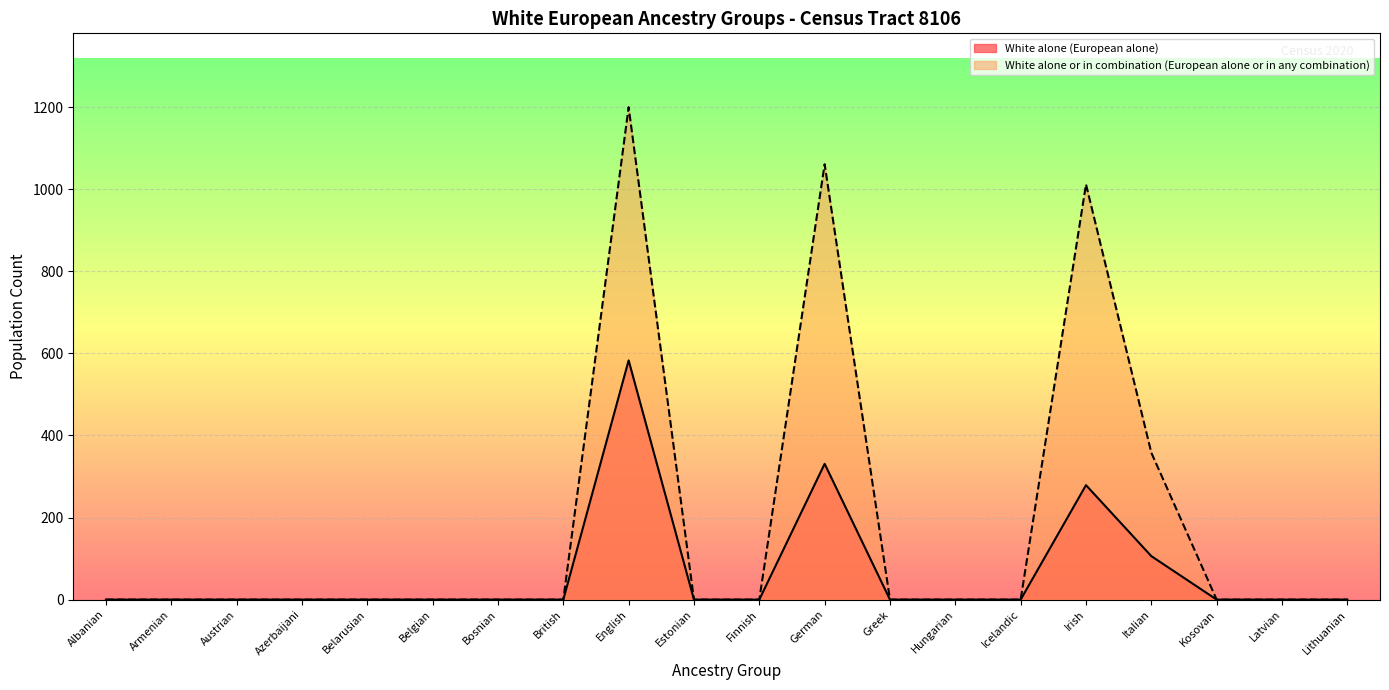

Reading left to right, transcribe all the data shown in this chart.

White alone (European alone): Albanian=0	Armenian=0	Austrian=0	Azerbaijani=0	Belarusian=0	Belgian=0	Bosnian=0	British=0	English=583	Estonian=0	Finnish=0	German=331	Greek=0	Hungarian=0	Icelandic=0	Irish=279	Italian=106	Kosovan=0	Latvian=0	Lithuanian=0
White alone or in combination (European alone or in any combination): Albanian=0	Armenian=0	Austrian=0	Azerbaijani=0	Belarusian=0	Belgian=0	Bosnian=0	British=0	English=1200	Estonian=0	Finnish=0	German=1061	Greek=0	Hungarian=0	Icelandic=0	Irish=1012	Italian=358	Kosovan=0	Latvian=0	Lithuanian=0